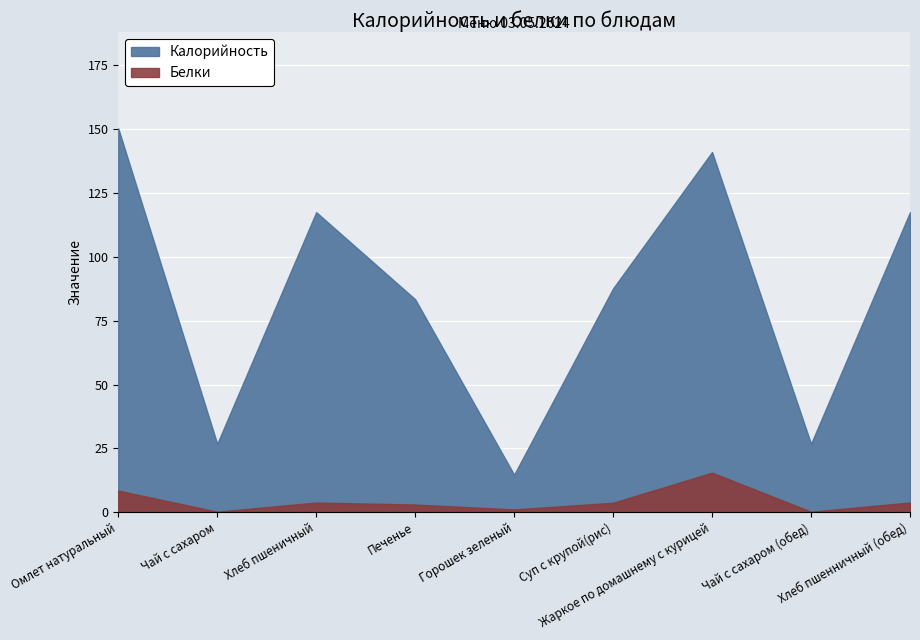

At which label is Калорийность closest to 82?

Печенье